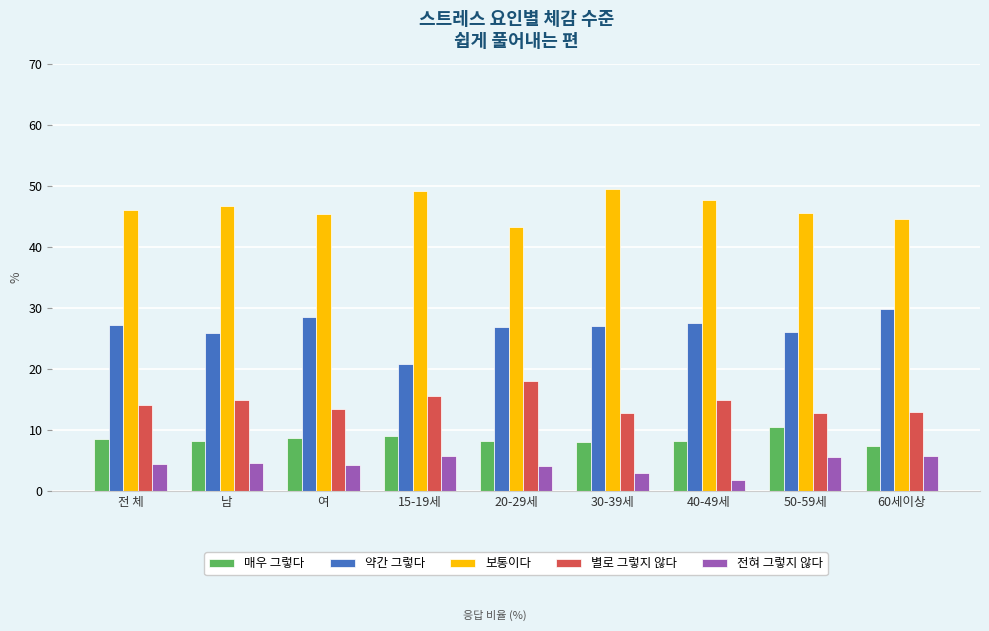

What is the difference between the 약간 그렇다 values at 60세이상 and 여?

1.3